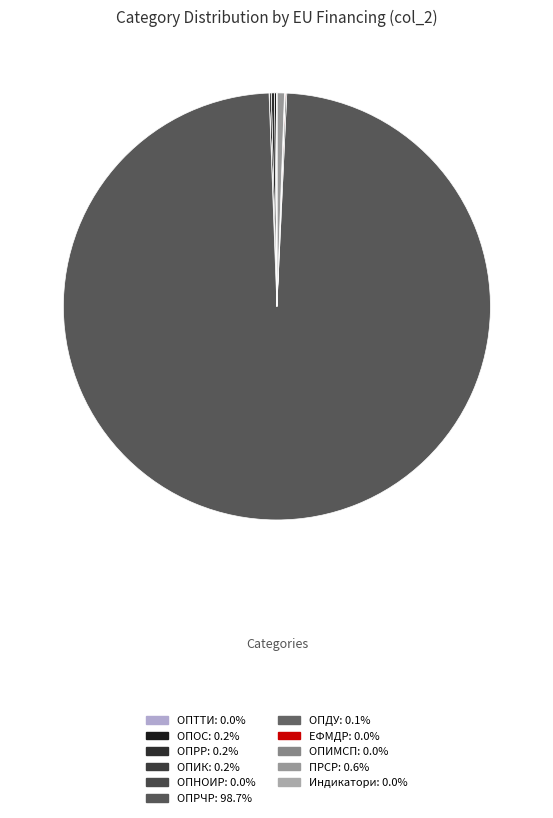

What is the change in value from ОПНОИР to ПРСР?

+2473877034.3